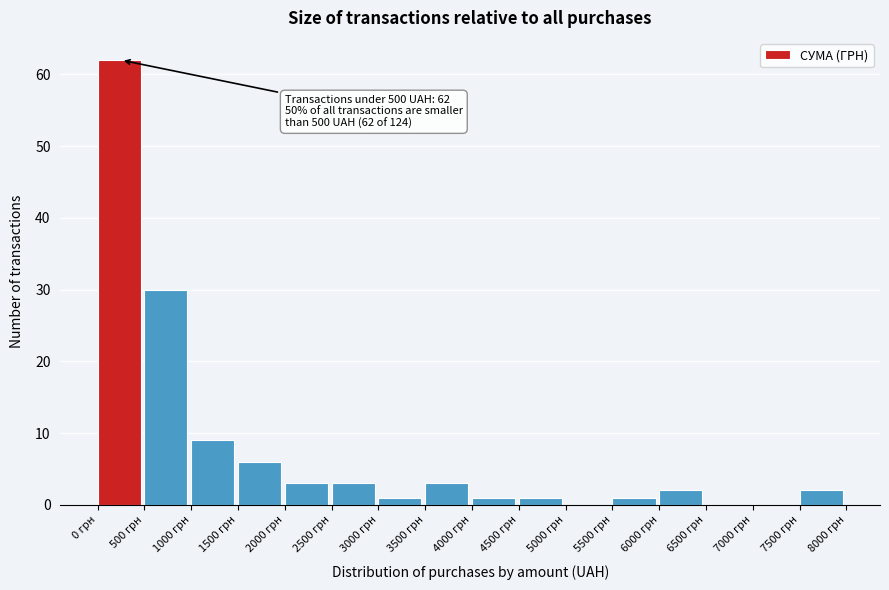

Over which range of the x-axis is the bar tallest?

0 to 500